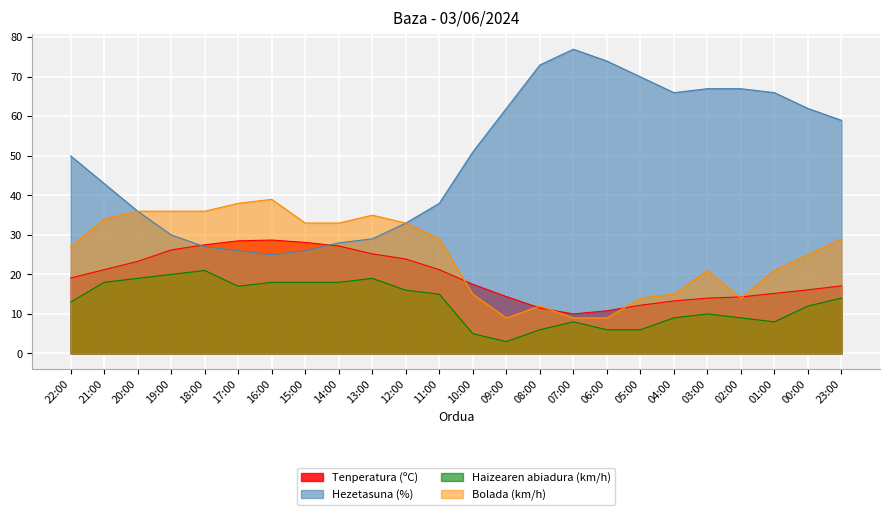

Rank the series by their maximum value, from lowest to highest.

Haizearen abiadura (km/h), Tenperatura (ºC), Bolada (km/h), Hezetasuna (%)